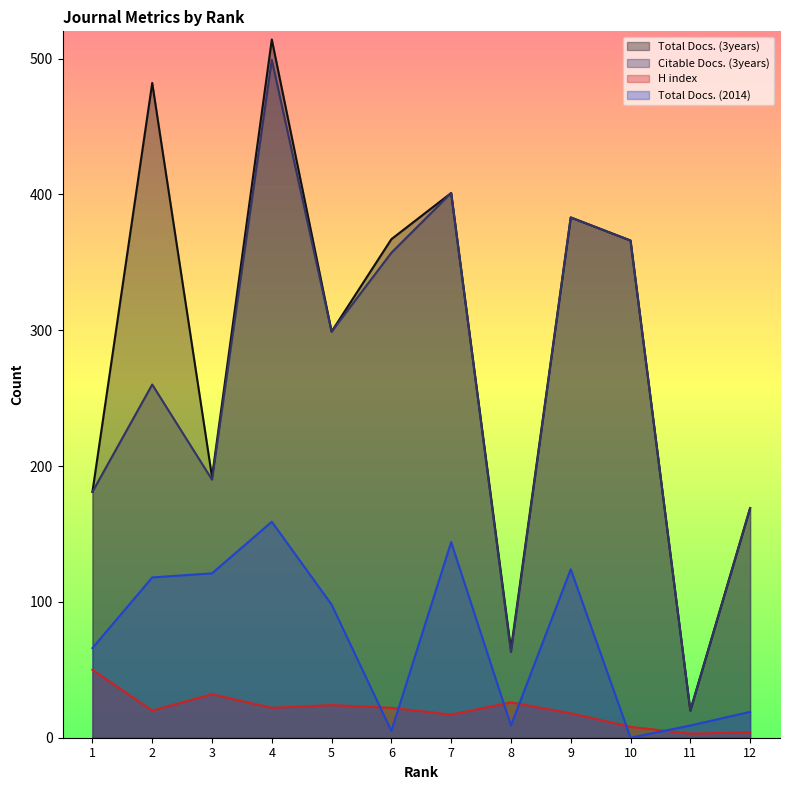

Reading left to right, transcribe all the data shown in this chart.

Total Docs. (3years): 181	482	192	514	299	367	401	65	383	366	20	169
Citable Docs. (3years): 181	260	190	499	299	357	401	63	383	366	20	169
H index: 50	20	32	22	24	22	17	26	18	8	3	4
Total Docs. (2014): 66	118	121	159	98	5	144	9	124	0	9	19